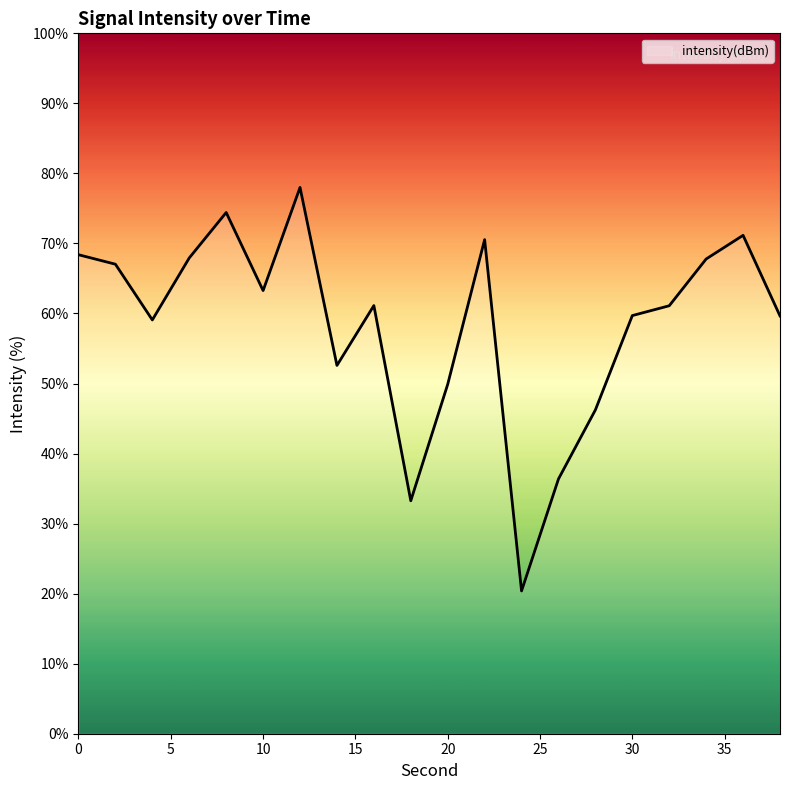

What is the difference between the maximum and minimum values?

57.6